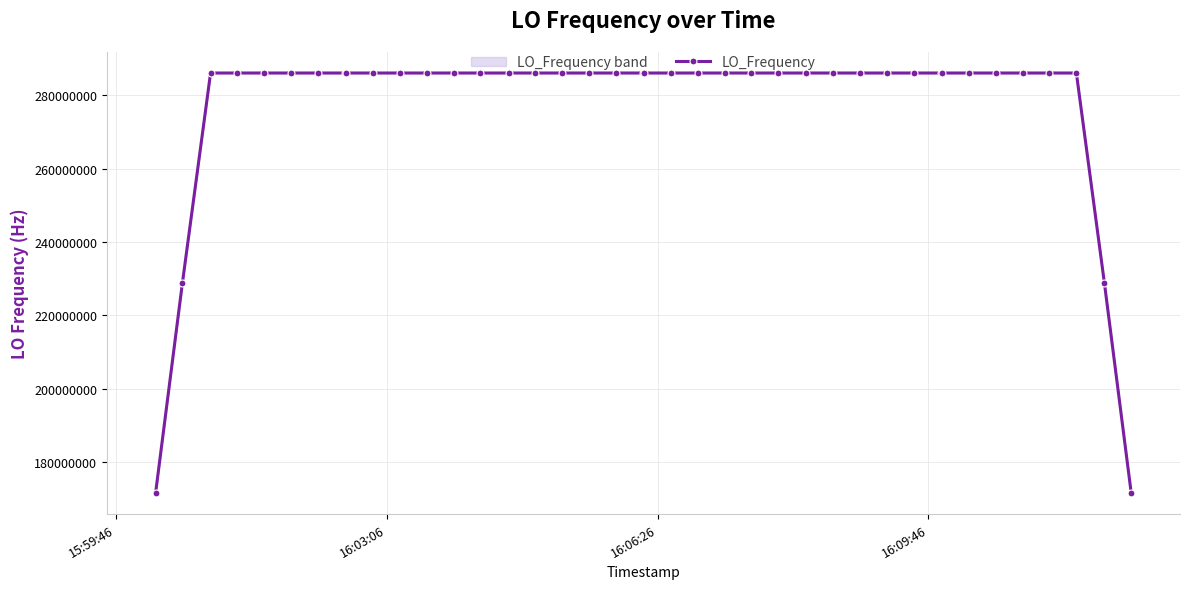

What is the value of the 31st point from the left?

286047000.4